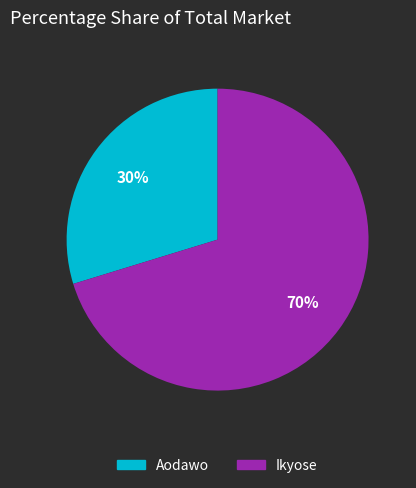

To the nearest percent, what is the average slice percentage?

50%